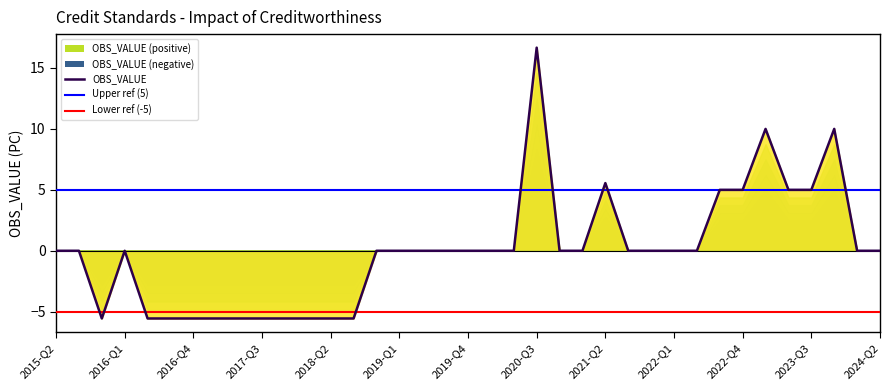

How many lines are shown in the chart?

1